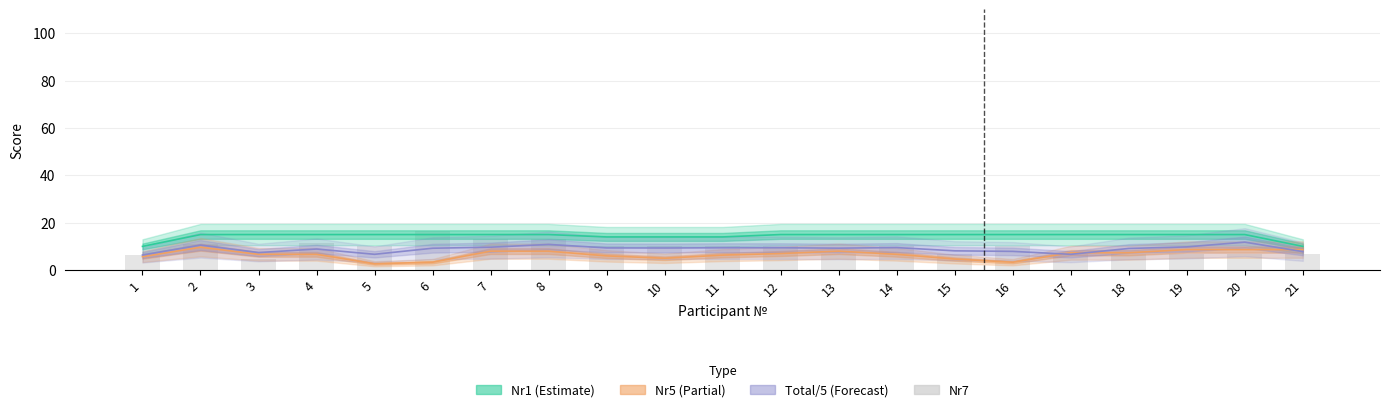

What is the value of the 12th bar from the left?

10.0